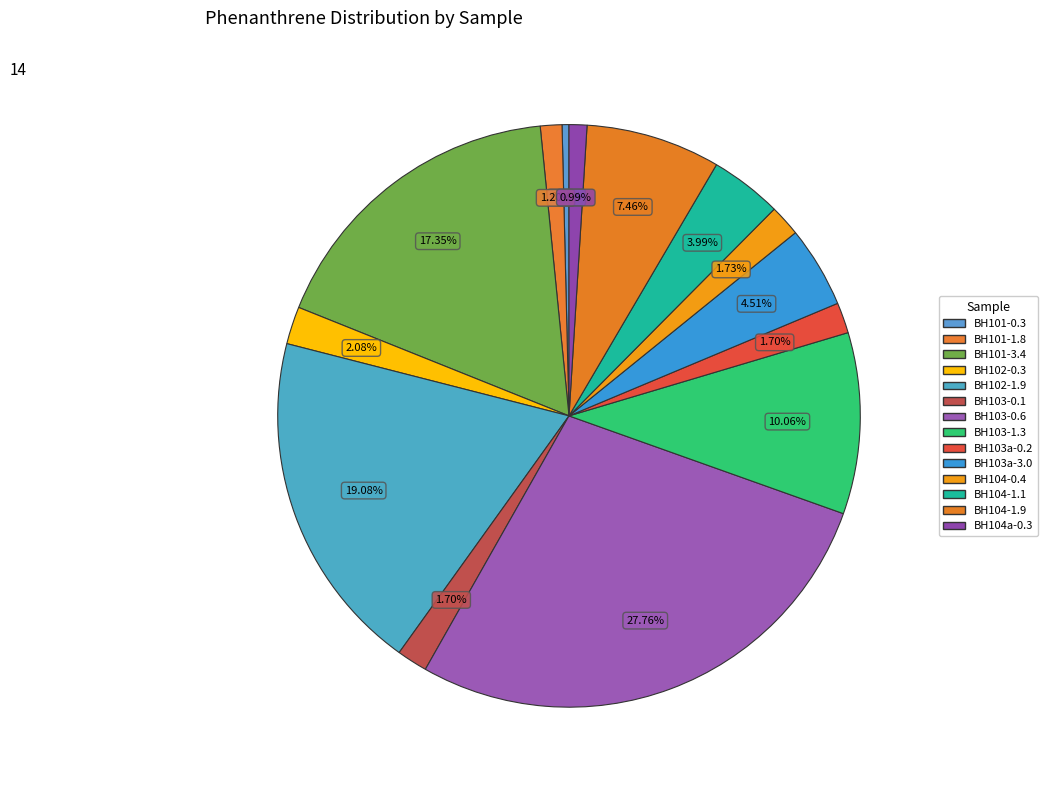

Is the sum of BH104-0.4 and BH101-3.4 greater than half?

No